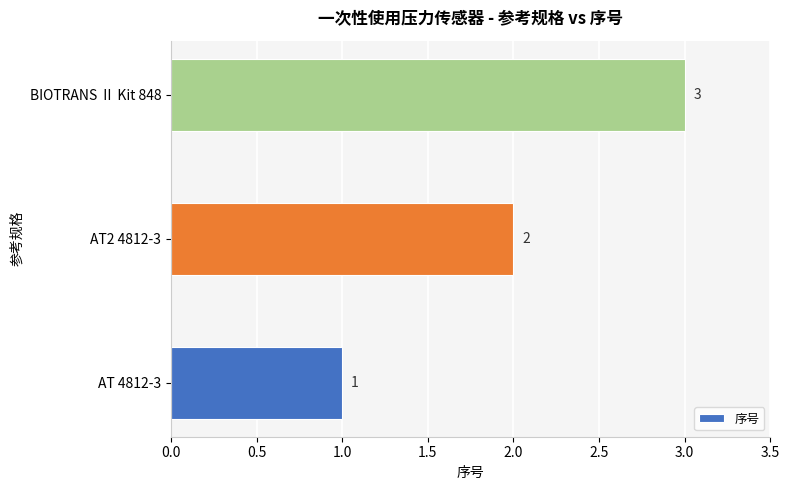

At which category does the chart reach its peak across all series?

BIOTRANS Ⅱ Kit 848